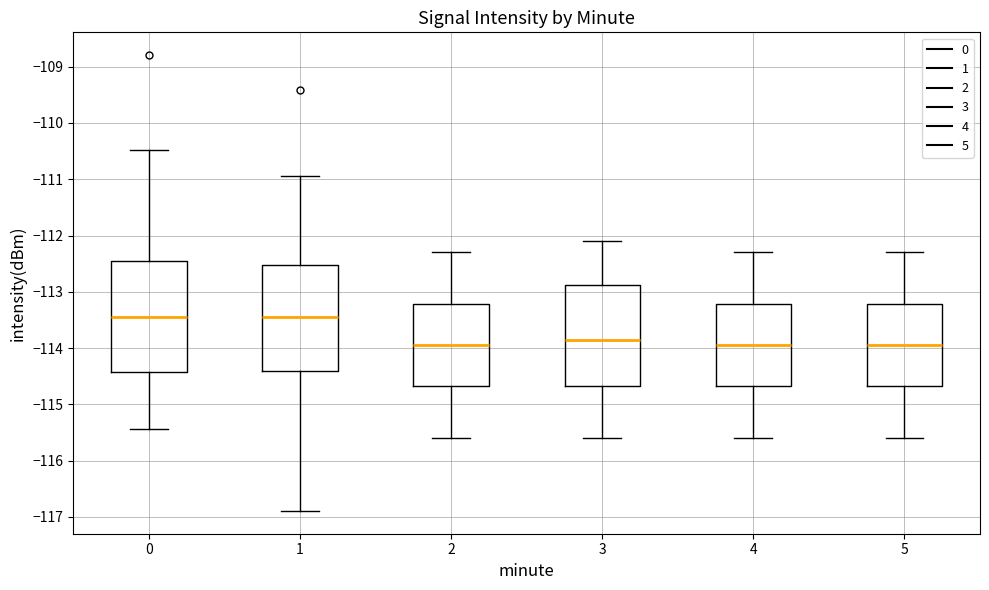

Reading left to right, read every box against the y-axis: the position of its median line, the range the box covers, and the ends of its whiskers. The values are not printed on the chart, so give them approximately, as read against the axis.

0: median -113.4, box -114.4 to -112.5, whiskers -115.4 to -110.5
1: median -113.4, box -114.4 to -112.5, whiskers -116.9 to -110.9
2: median -113.9, box -114.7 to -113.2, whiskers -115.6 to -112.3
3: median -113.8, box -114.7 to -112.9, whiskers -115.6 to -112.1
4: median -113.9, box -114.7 to -113.2, whiskers -115.6 to -112.3
5: median -113.9, box -114.7 to -113.2, whiskers -115.6 to -112.3